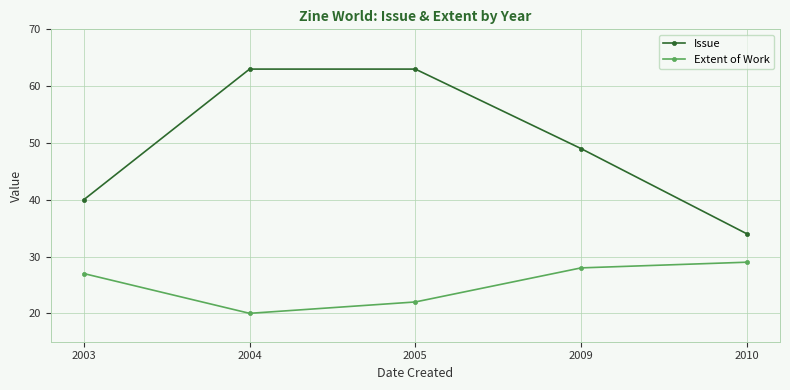

List the series in order of their peak value, highest first.

Issue, Extent of Work